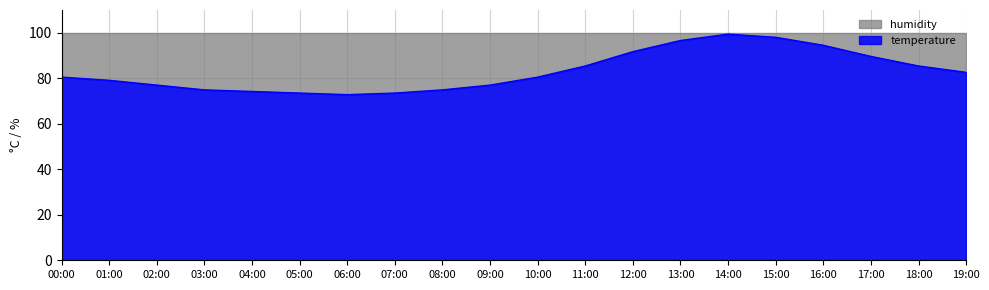

Is it true that the value at 03:00 is 132.0?

False